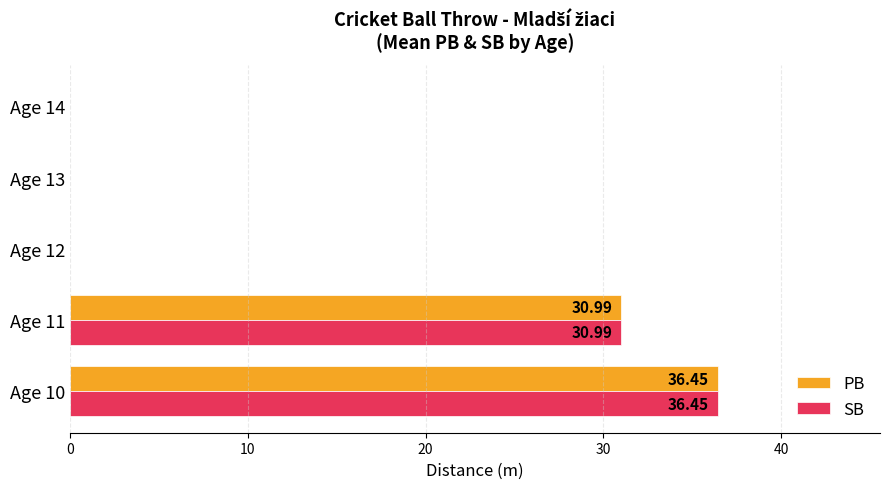

What is the sum of the PB values at Age 11 and Age 12?

31.0